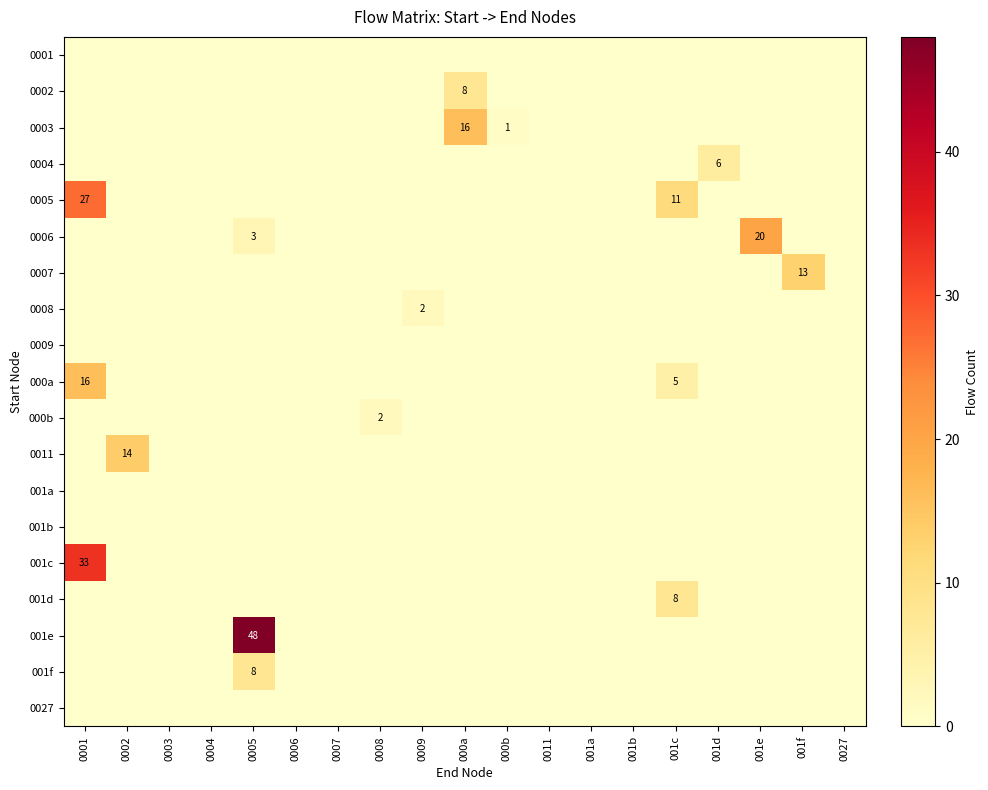

True or false: 001e has a value of 48 at 0005.

True